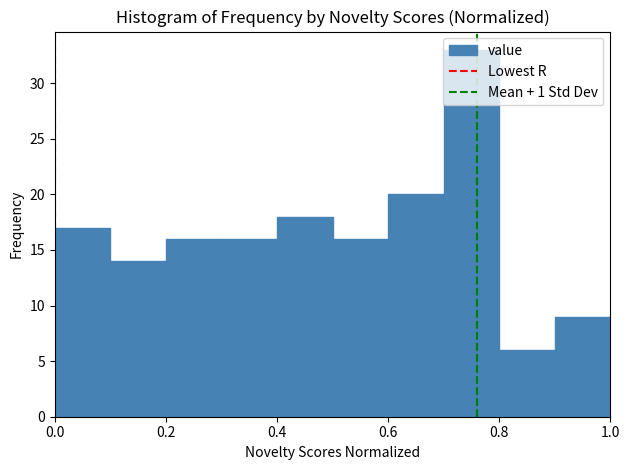

Which range on the x-axis has the tallest bar?

0.7 to 0.8